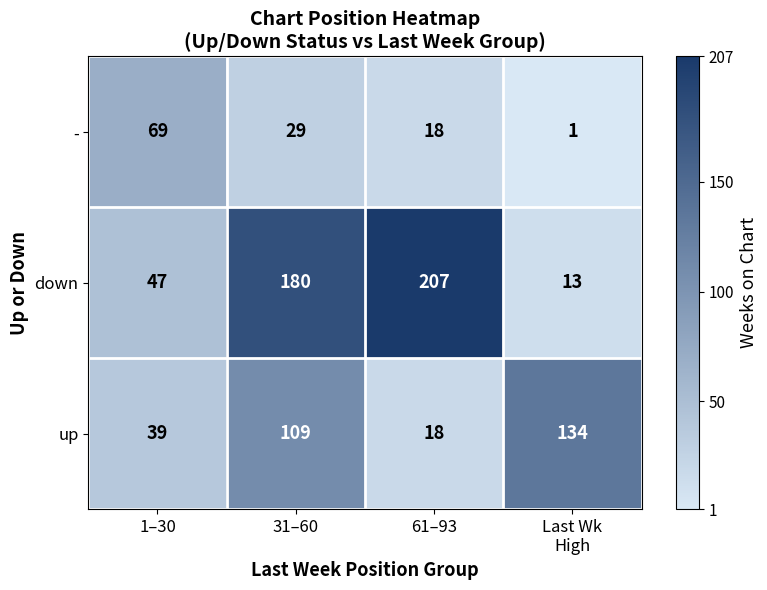

What is the sum of all up values?

300